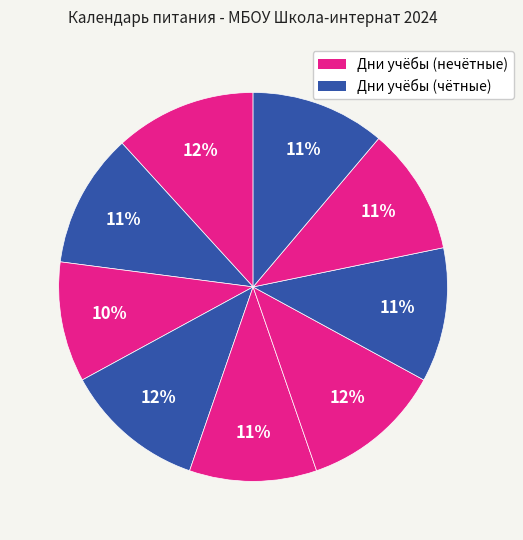

How many slices are in this pie chart?

9